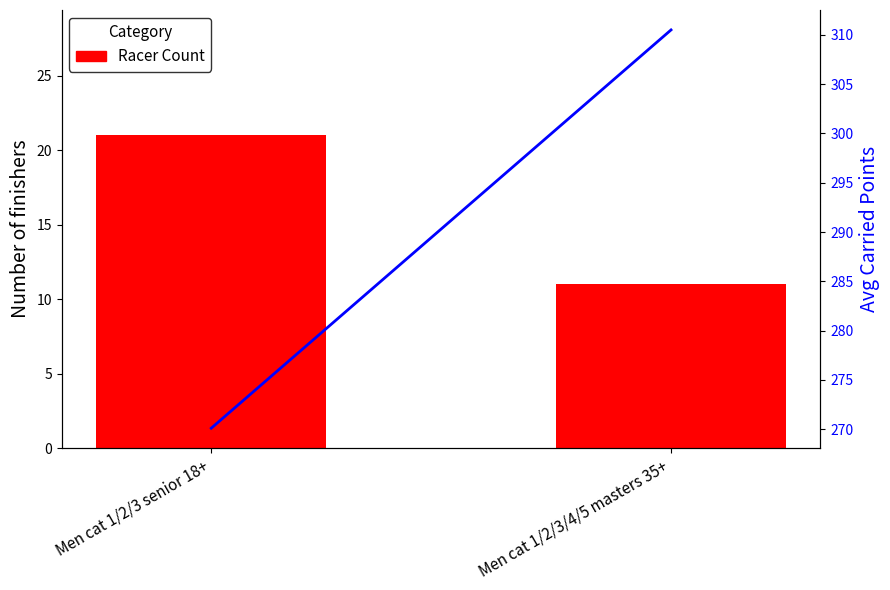

Are the bars horizontal?

No